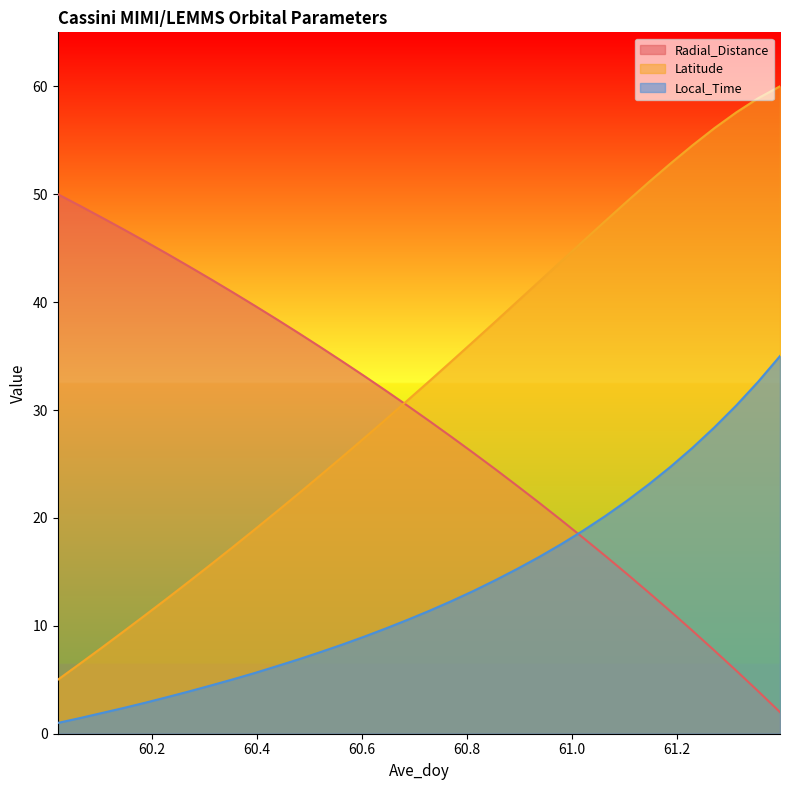

What is the maximum value shown in the chart?

60.0